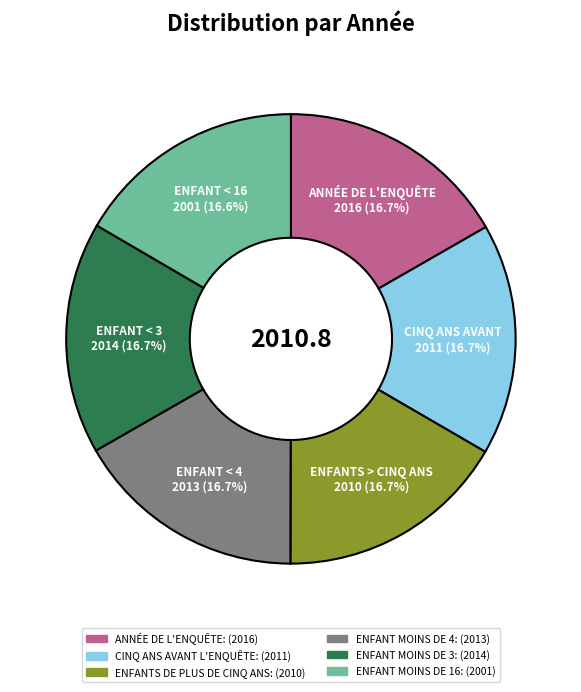

How many segments does this pie chart have?

6